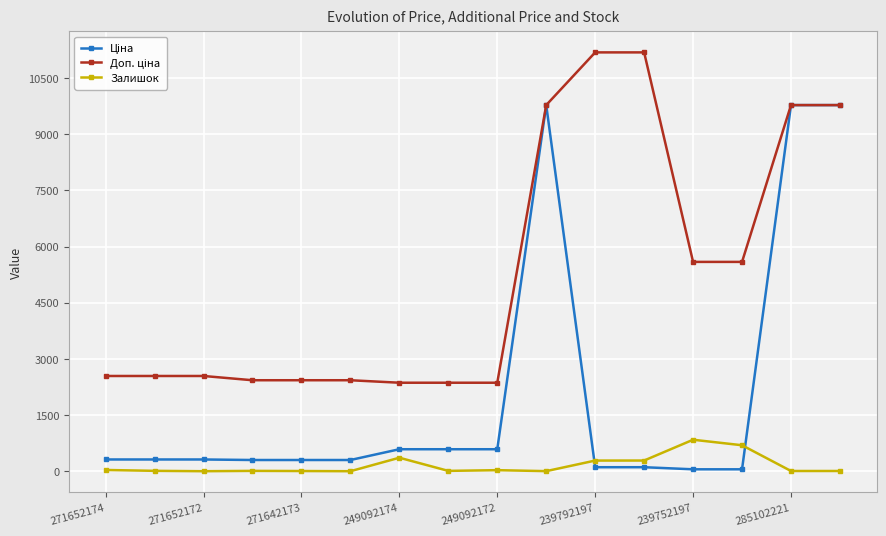

What is the maximum value shown in the chart?

11182.0